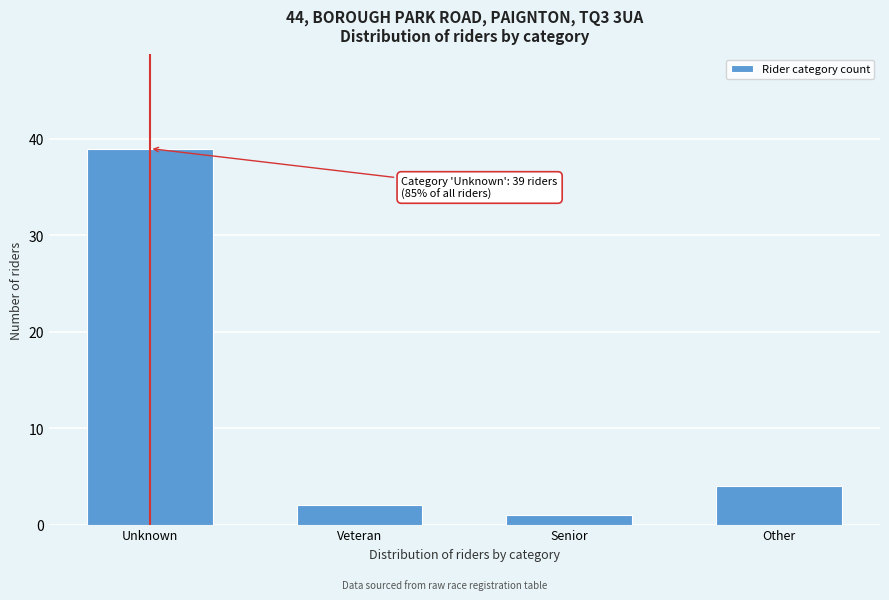

Reading left to right, what are all the values shown in this chart?

Unknown=39	Veteran=2	Senior=1	Other=4